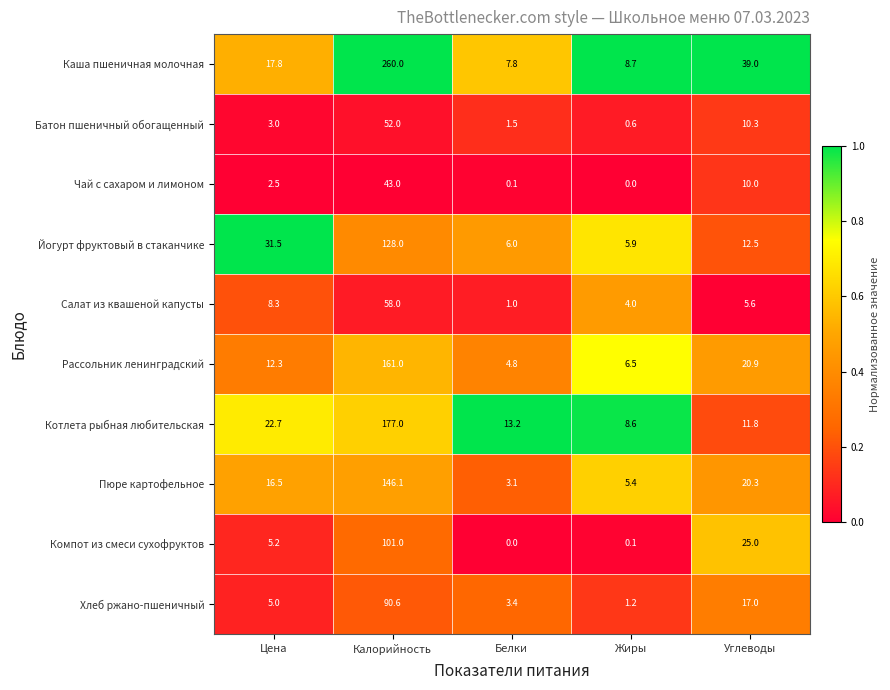

Count the number of categories in the chart.

5